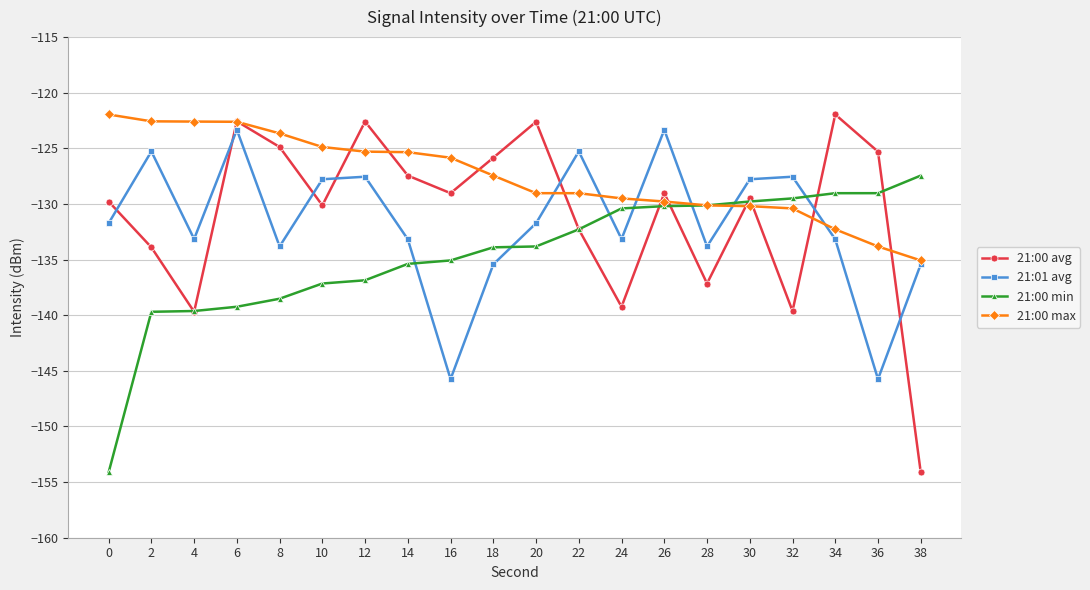

Between which two adjacent categories do 21:00 max and 21:01 avg first intersect?

20 and 22